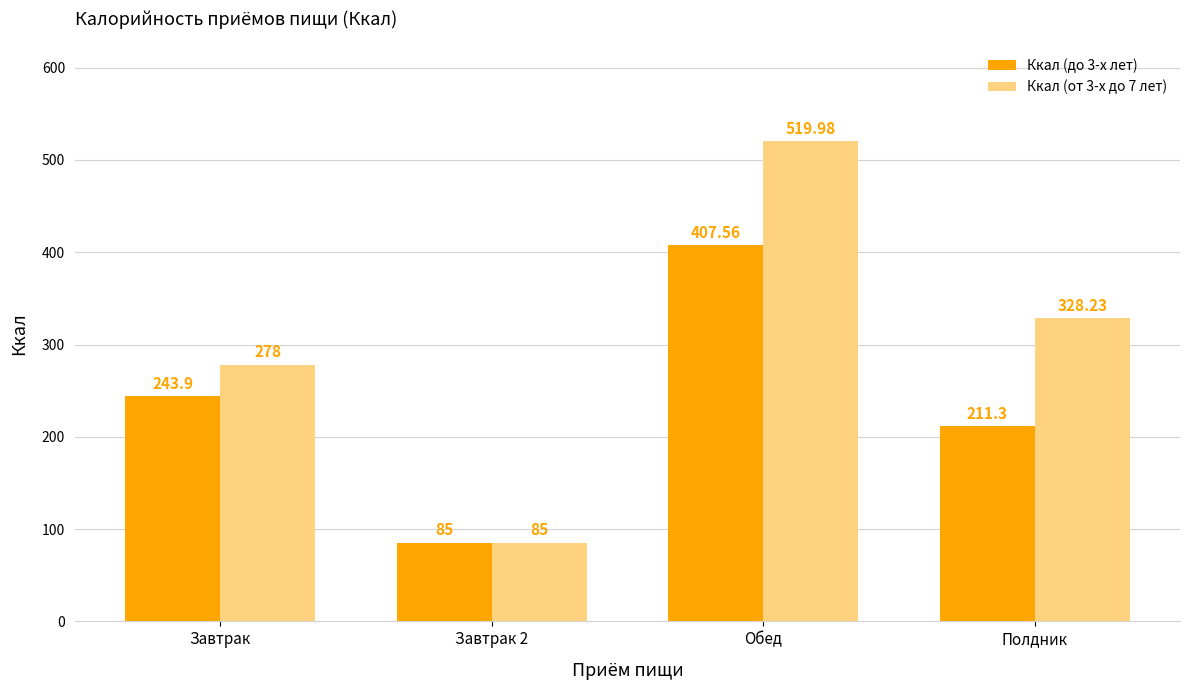

At which label is Ккал (от 3-х до 7 лет) closest to 302?

Завтрак